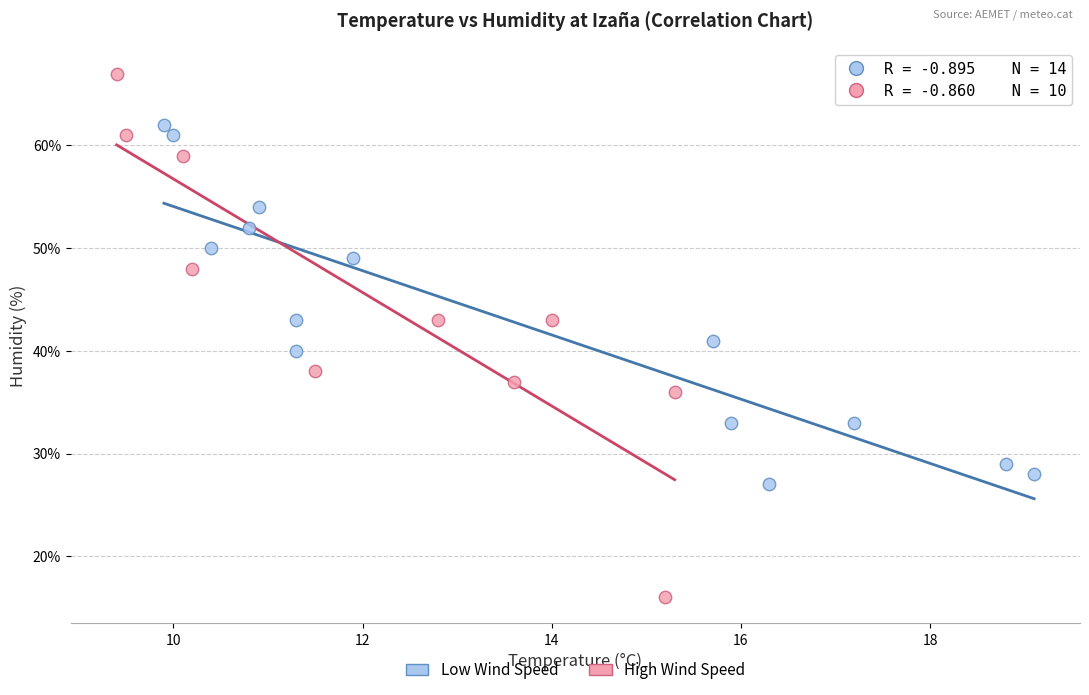

Which series contains the highest Y value?

High Wind Speed